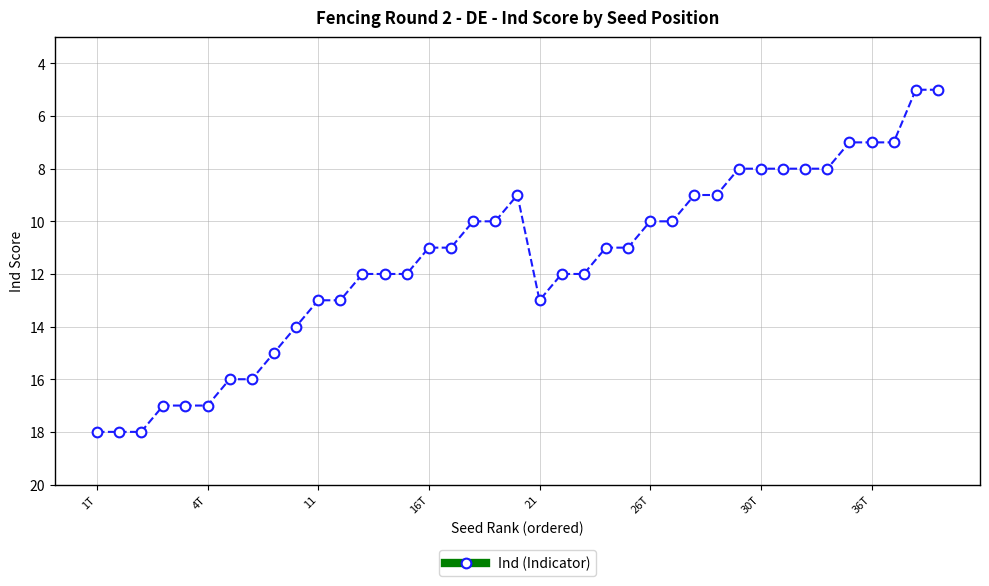

What is the minimum value shown in the chart?

5